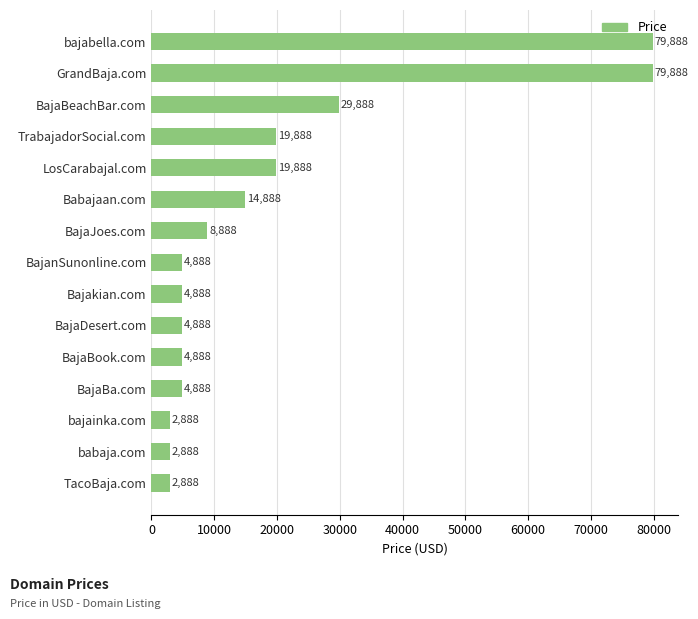

What is the minimum value shown in the chart?

2888